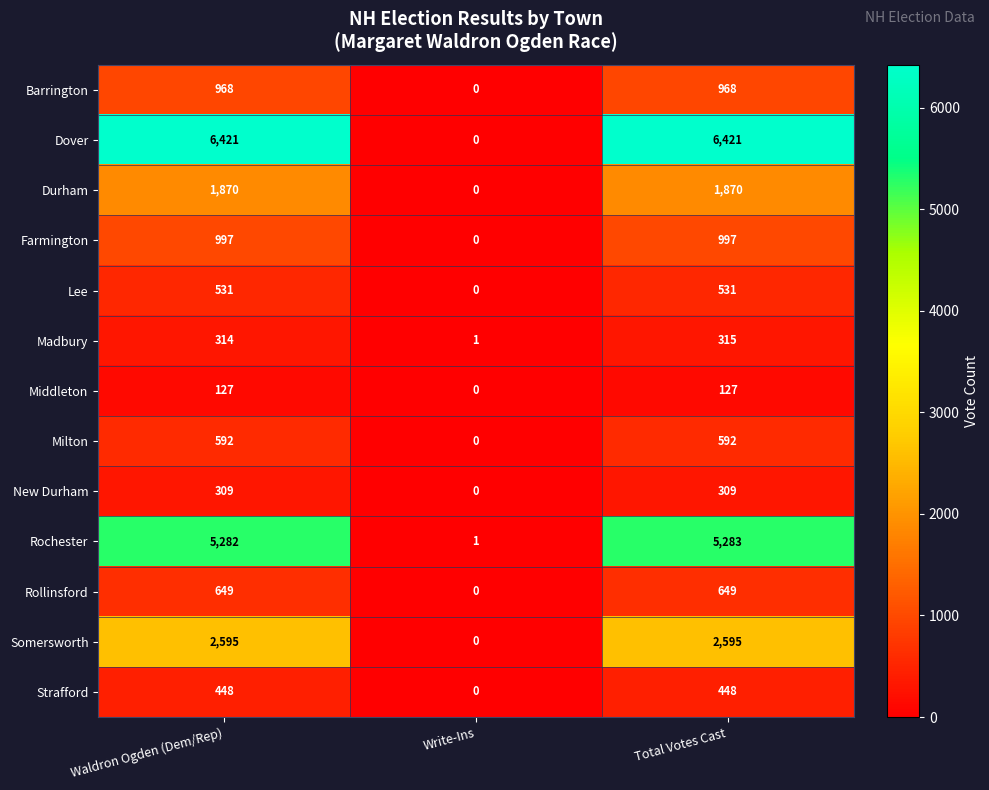

Which category has the lowest value across all series?

Write-Ins